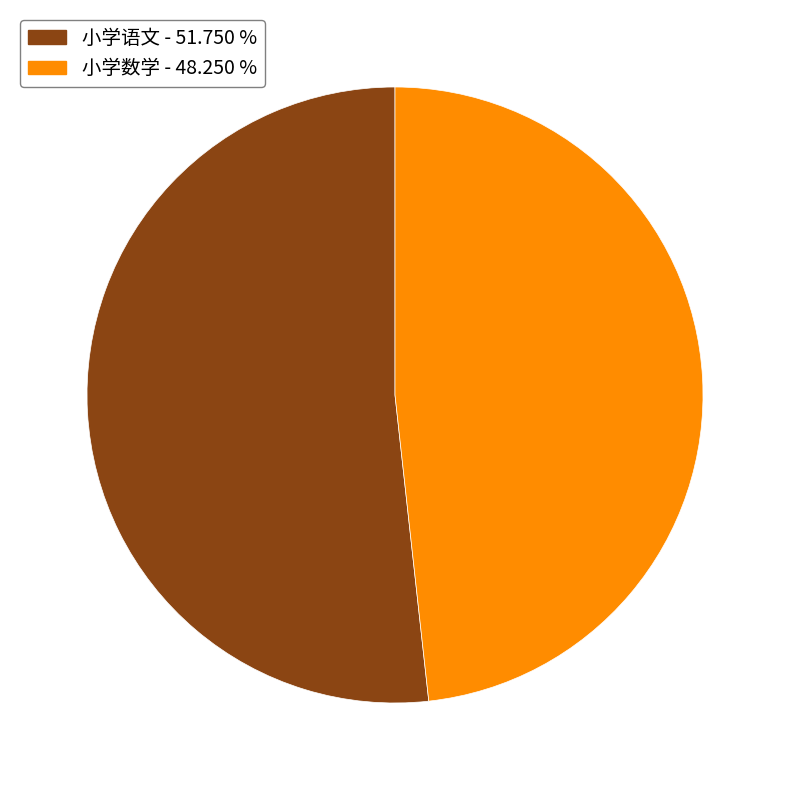

Rank the categories by value from lowest to highest.

小学数学, 小学语文